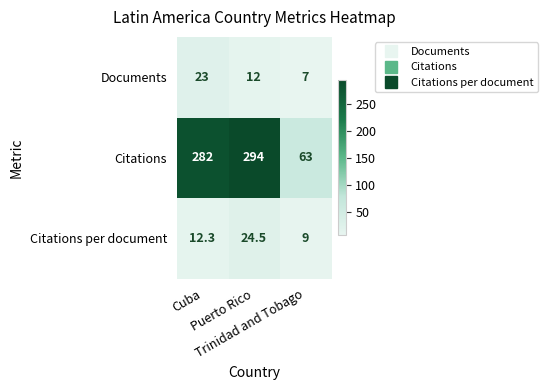

Rank the series at Puerto Rico from highest to lowest value.

Citations, Citations per document, Documents